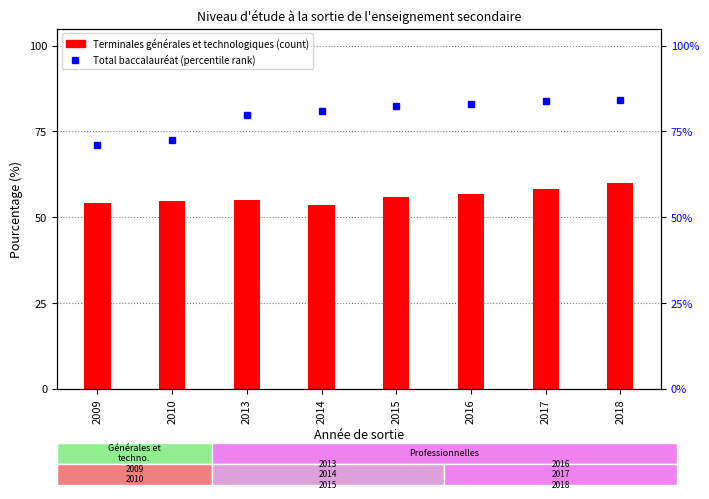

What is the sum of all Total baccalauréat values?

637.6